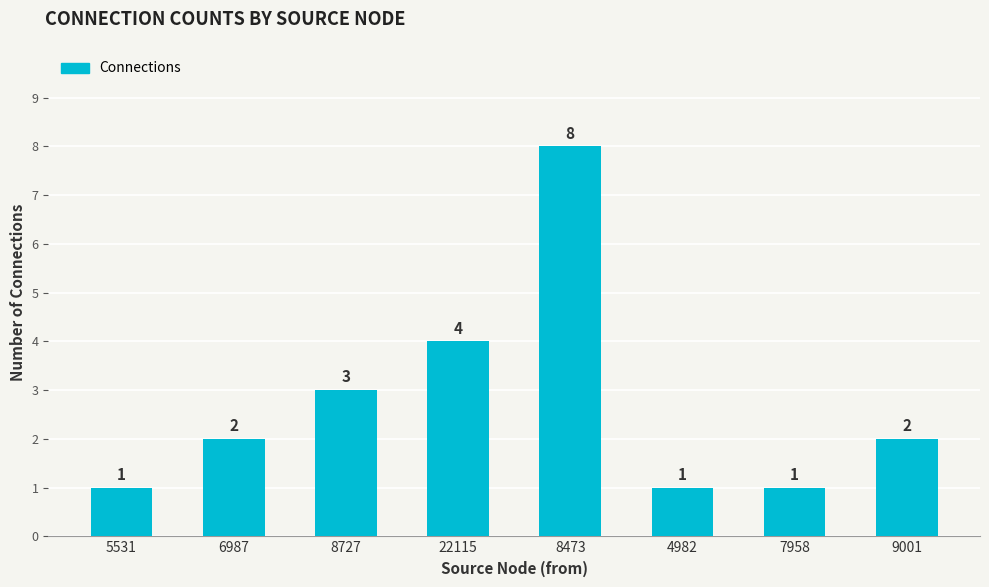

Reading left to right, list all the values displayed in this chart.

1	2	3	4	8	1	1	2